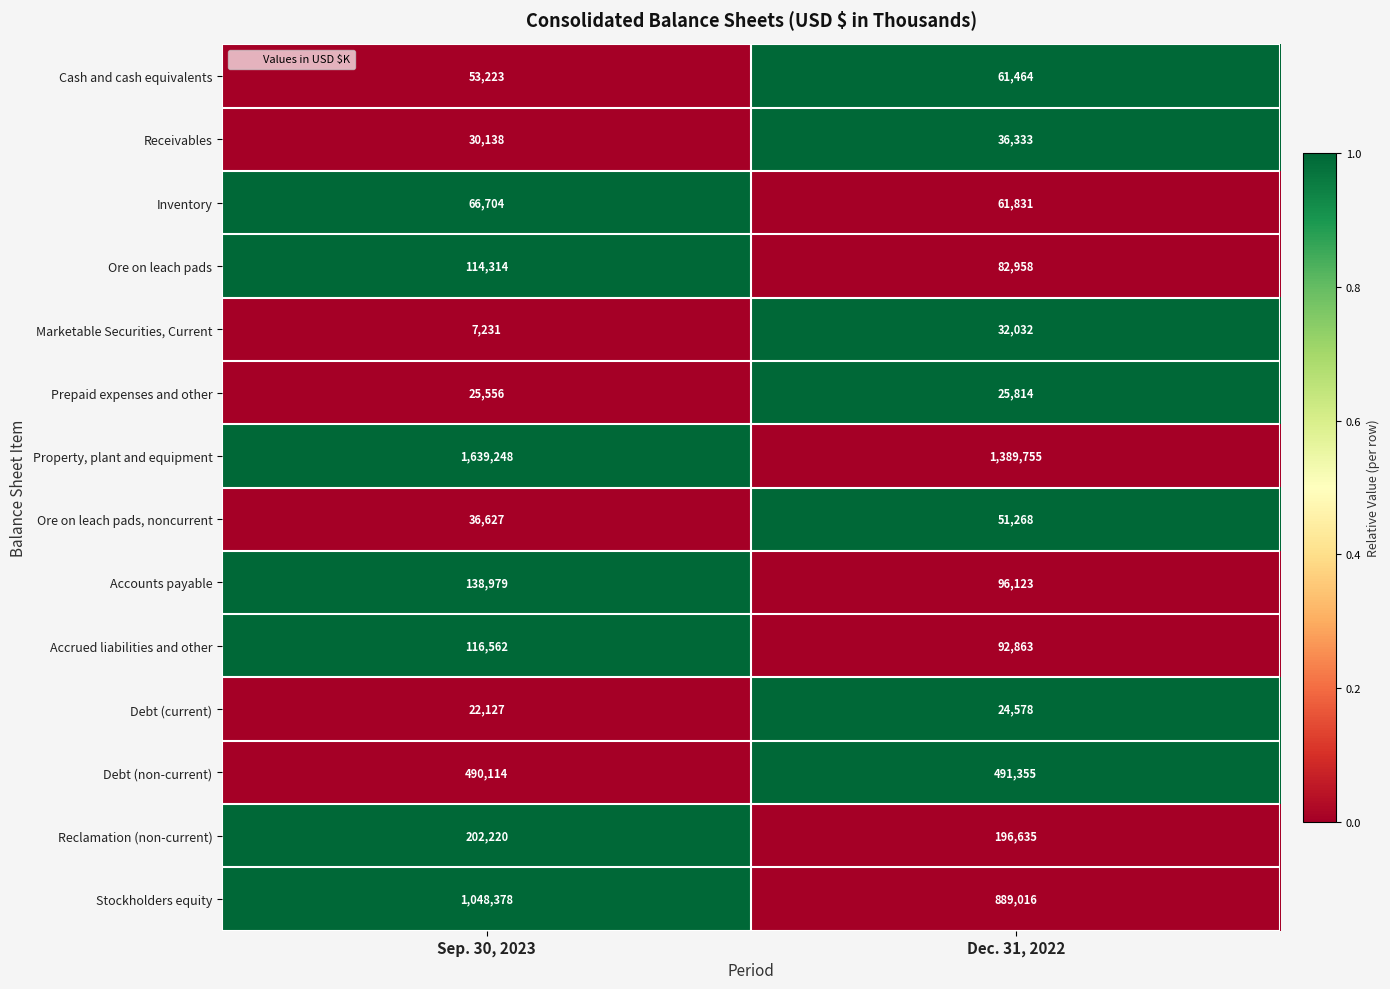

What is the greatest value displayed?

1639248